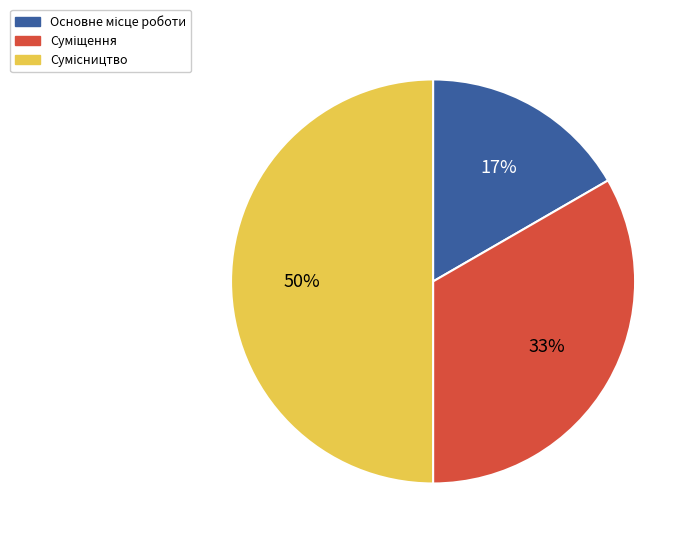

To the nearest percent, what is the average slice percentage?

33%